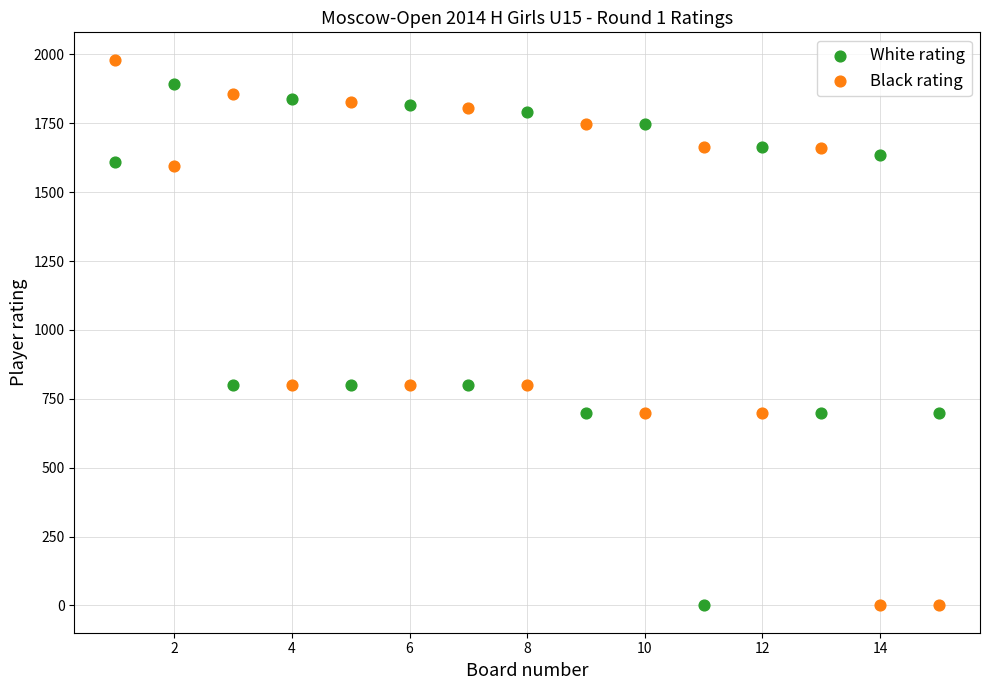

Which series has the widest spread of Y values?

Black rating